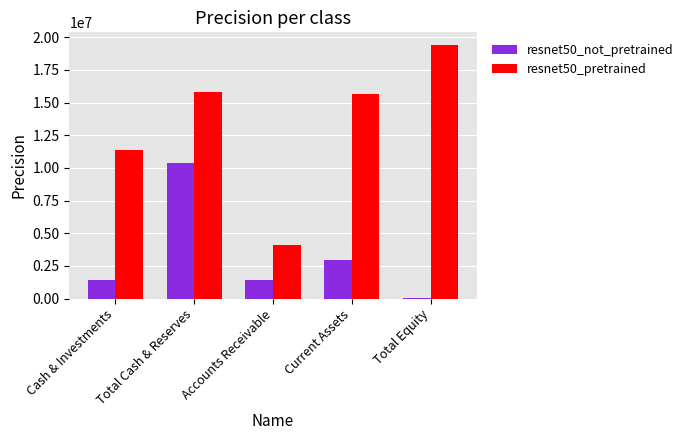

Between Total Cash & Reserves and Current Assets, which series saw the biggest shift?

resnet50_not_pretrained